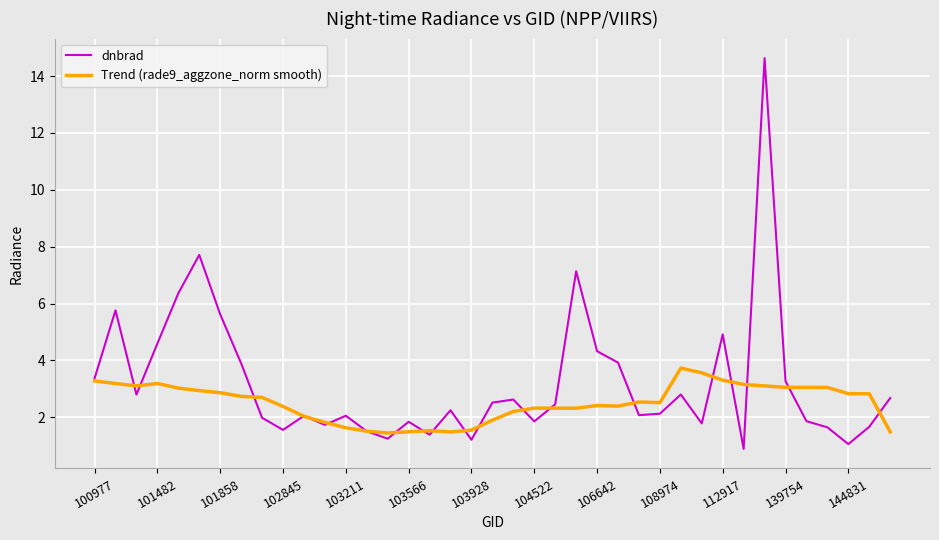

Which series has the largest range (max minus min)?

dnbrad